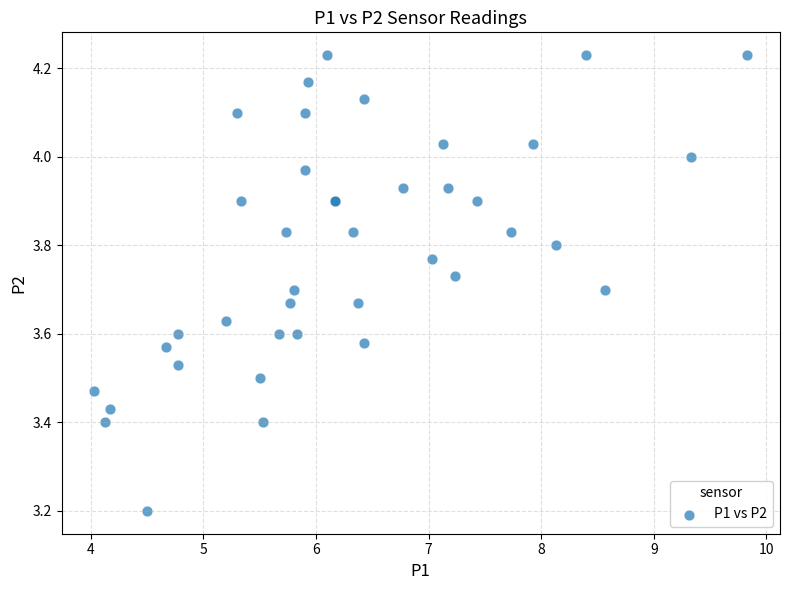

What Y value in the scatter plot is closest to 3?

3.2